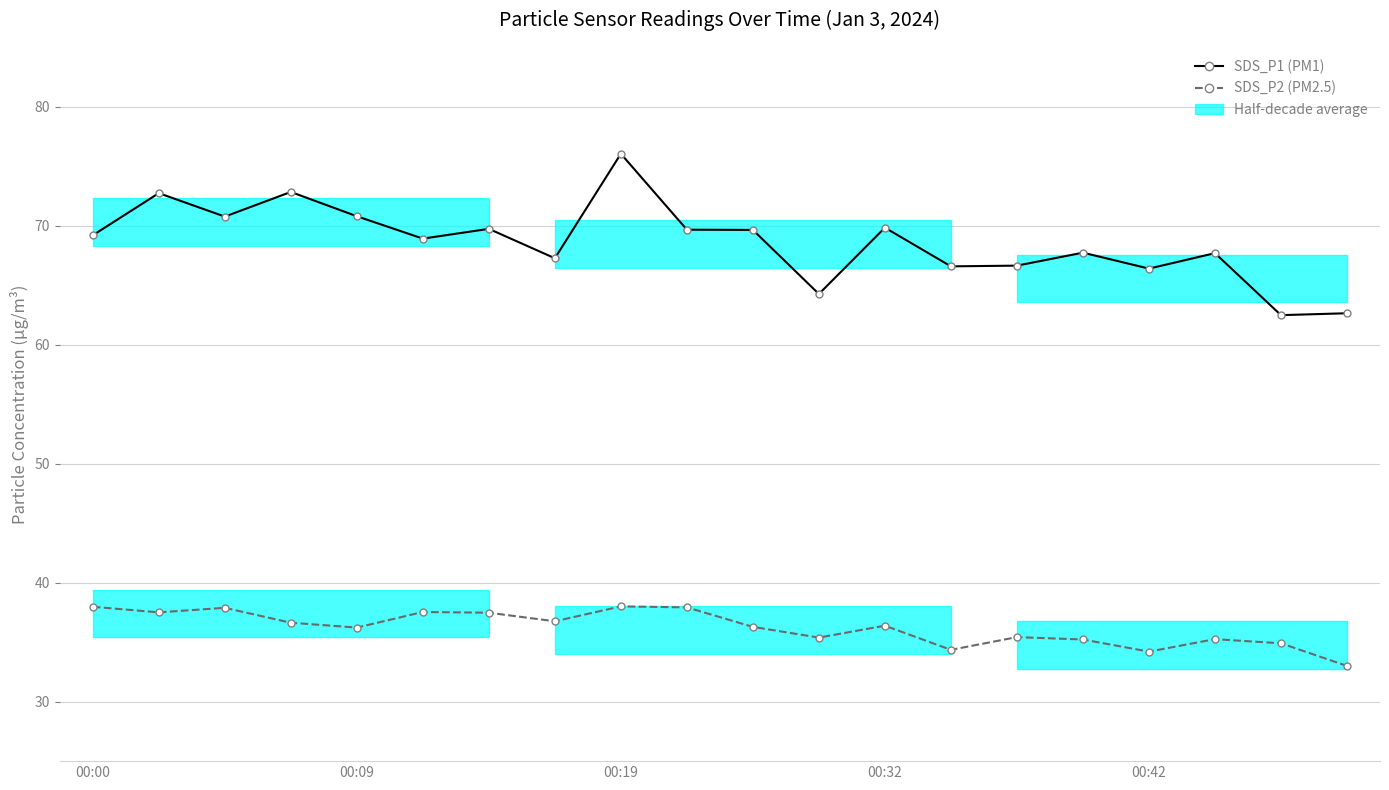

How many values in the SDS_P1 (PM1) series are below 69?

10